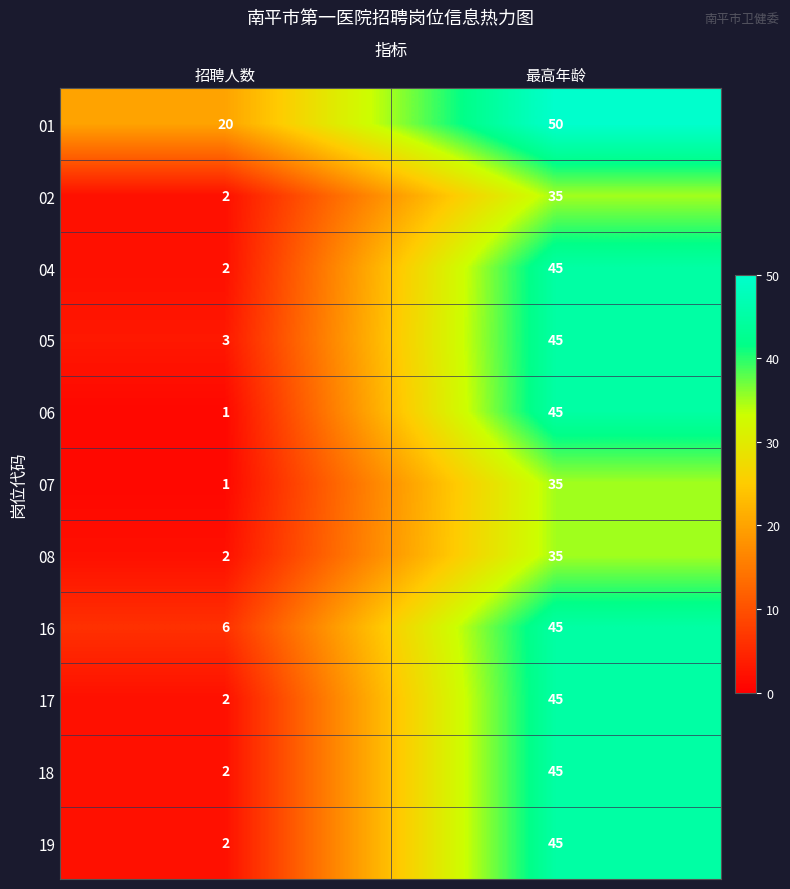

At which category does the chart reach its peak across all series?

最高年龄